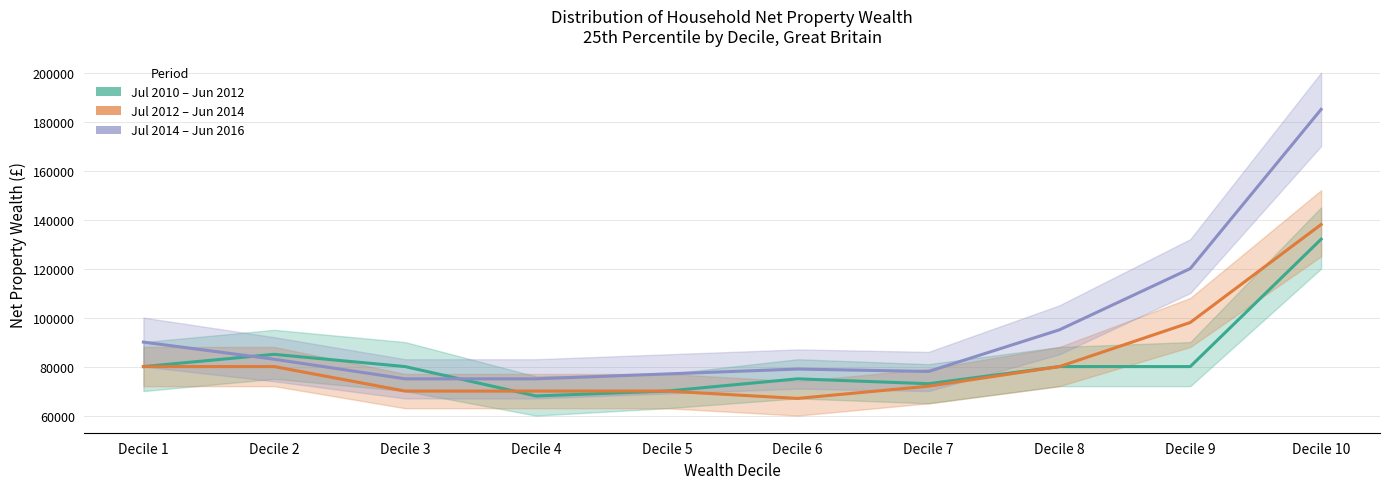

True or false: 25th Percentile (Jul 2014-Jun 2016) has a value of 122131 at Decile 4.

False